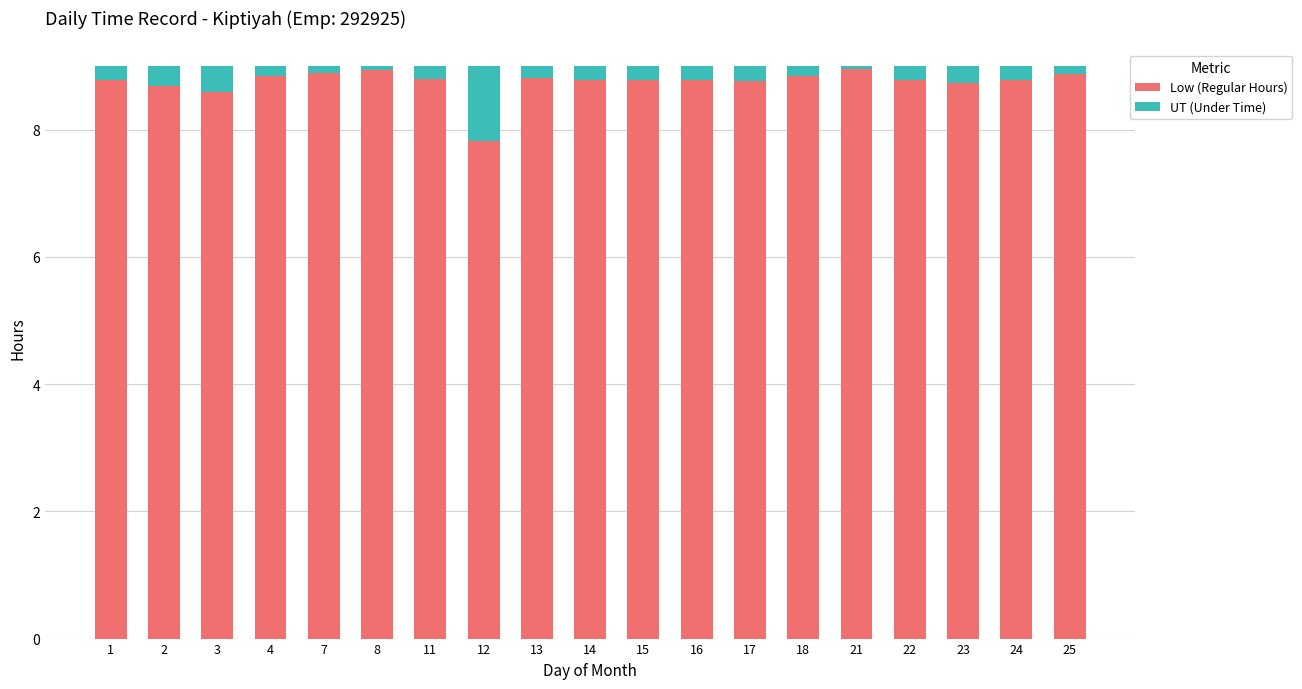

What is the lowest value of the Low (Regular Hours) series?

7.8